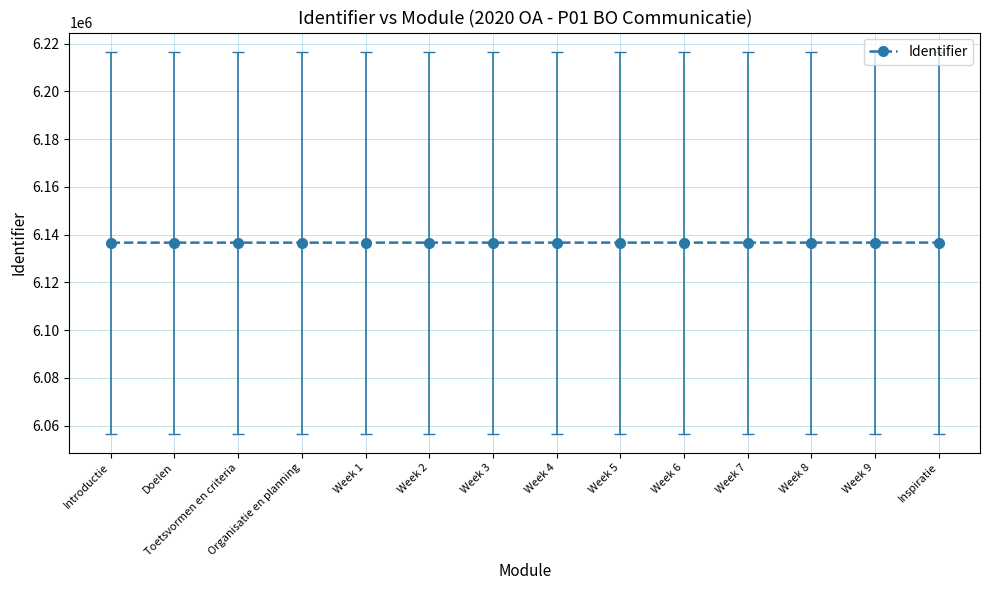

What is the ratio of the value at Week 5 to the value at Week 6?

1.0